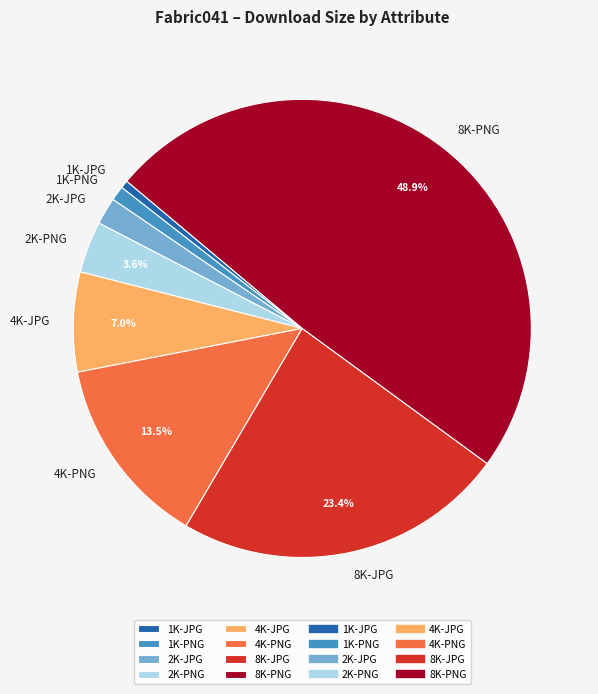

To the nearest percent, what is the difference between the 8K-PNG and 8K-JPG slice percentages?

26%